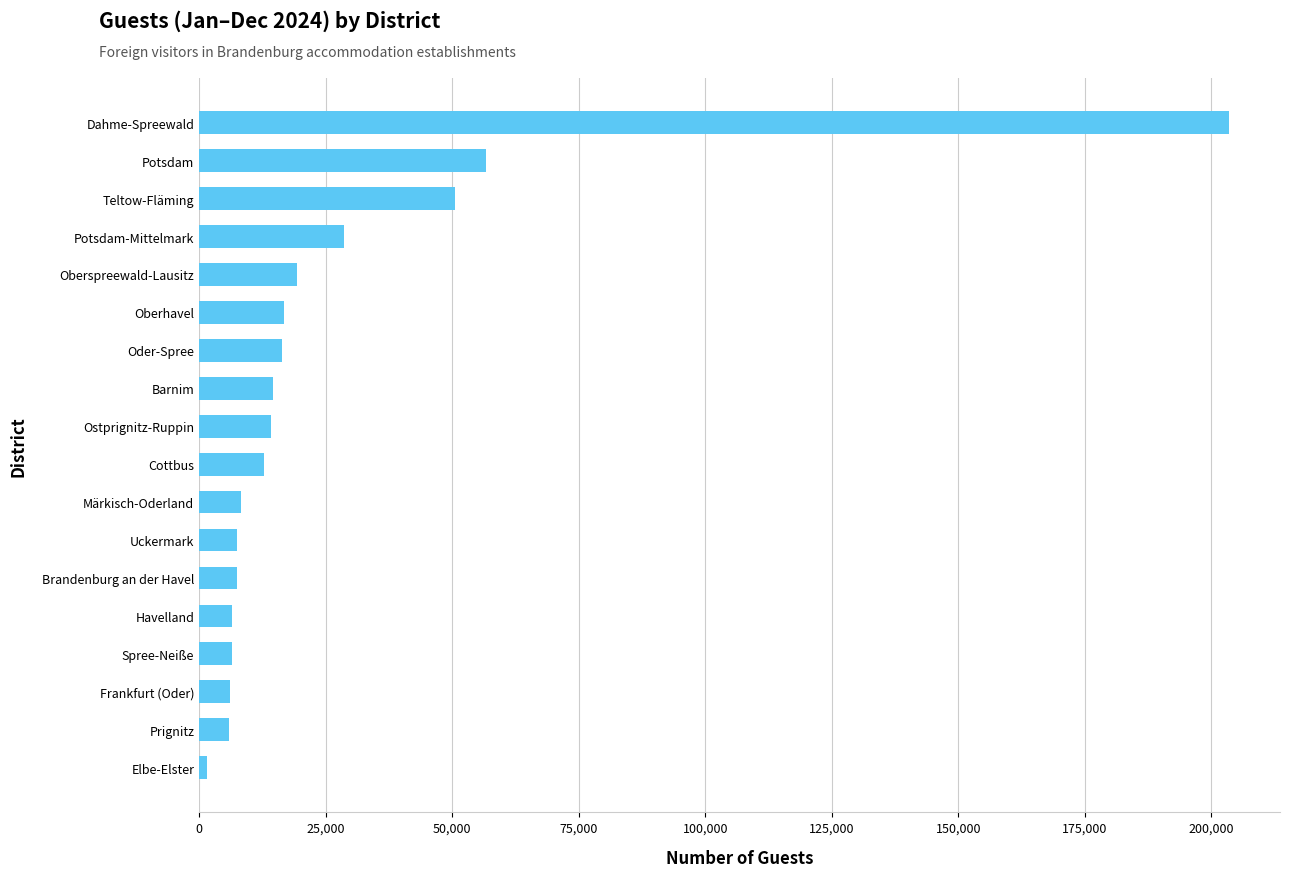

How many data points does each series have?

18